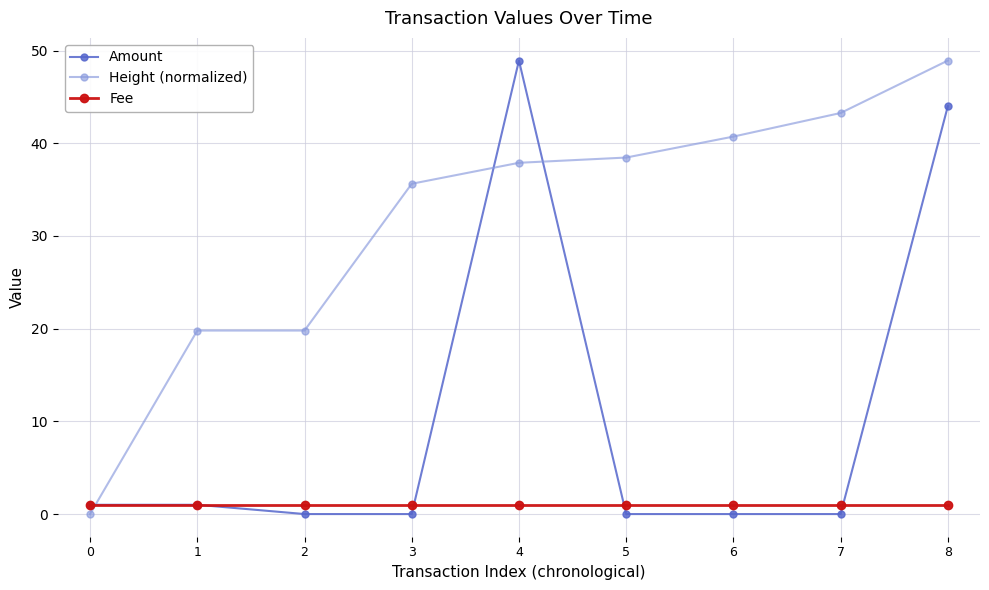

What is the maximum value for Height (normalized)?

48.9